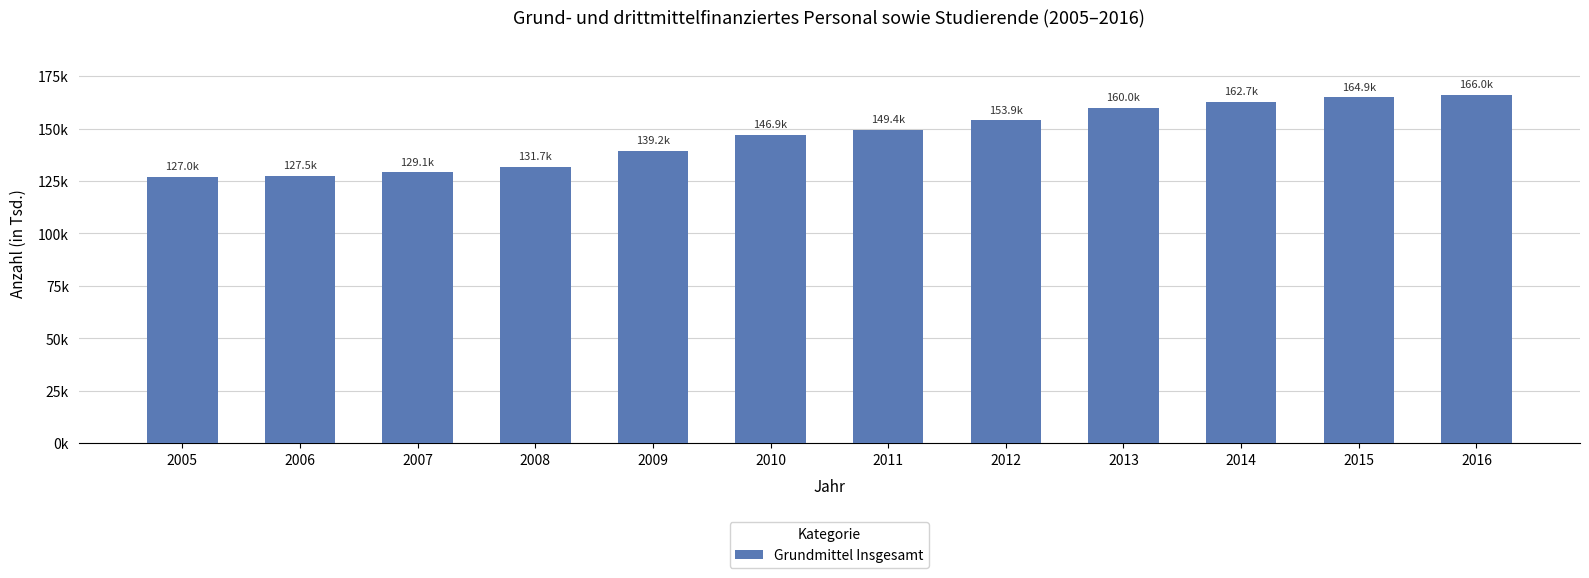

Does the chart contain any negative values?

No